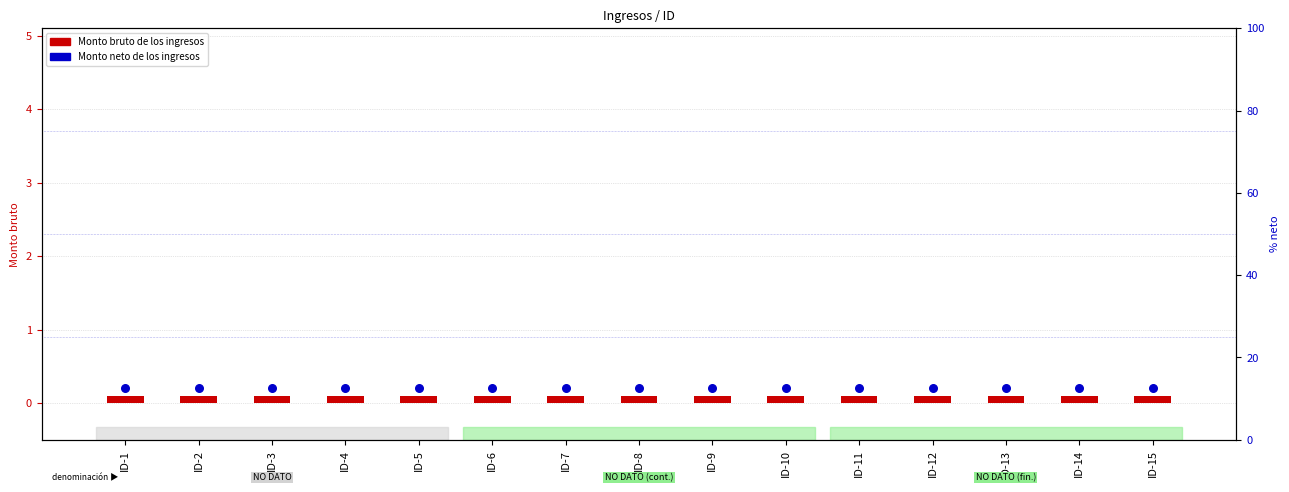

Is the value of Monto neto de los ingresos at ID-7 greater than the value of Monto bruto de los ingresos at ID-14?

Yes